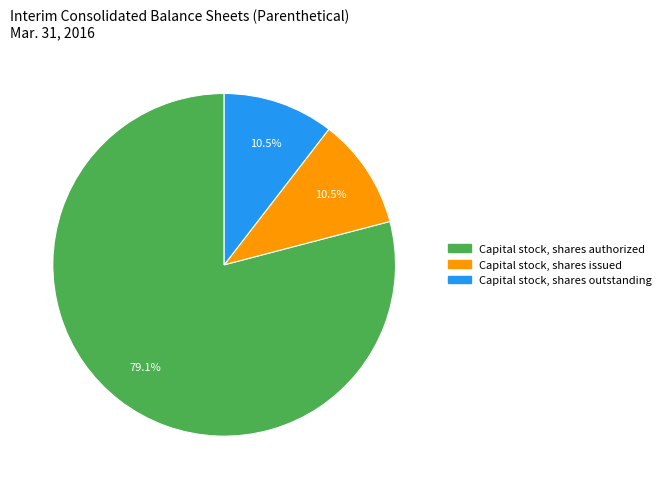

True or false: Capital stock, shares authorized accounts for 73% of the total.

False